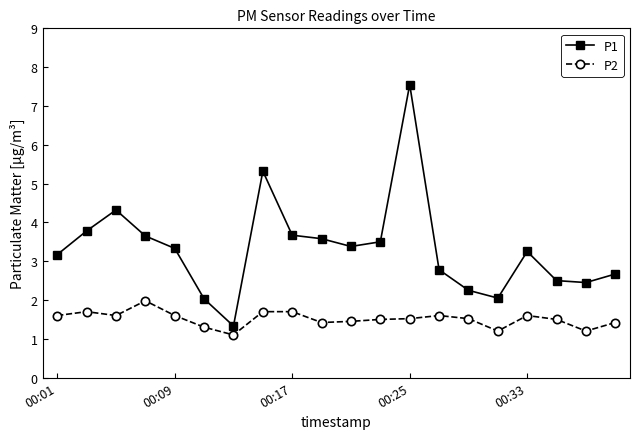

What is the lowest value of the P1 series?

1.3